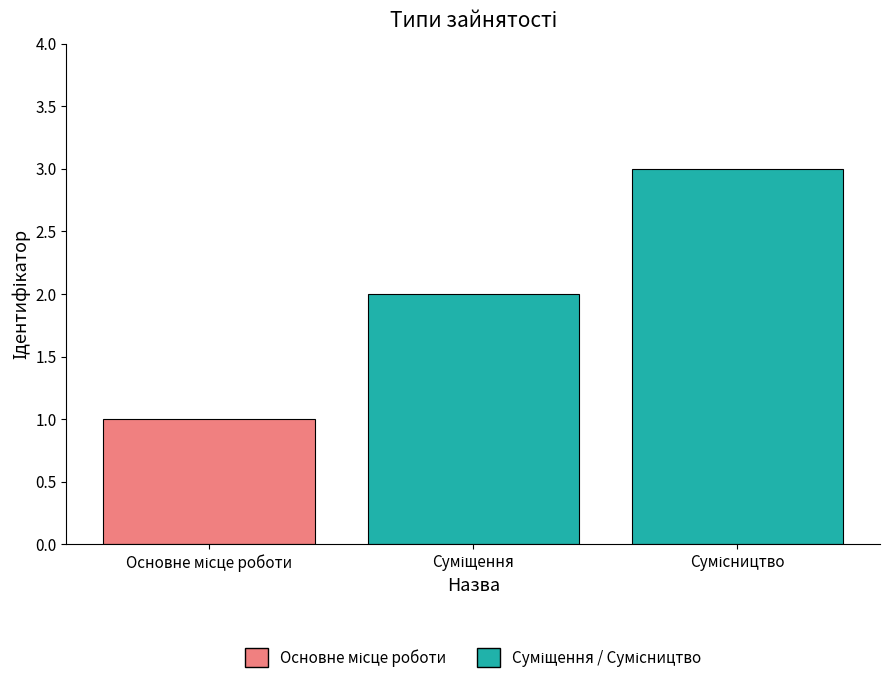

What is the sum of all values?

6